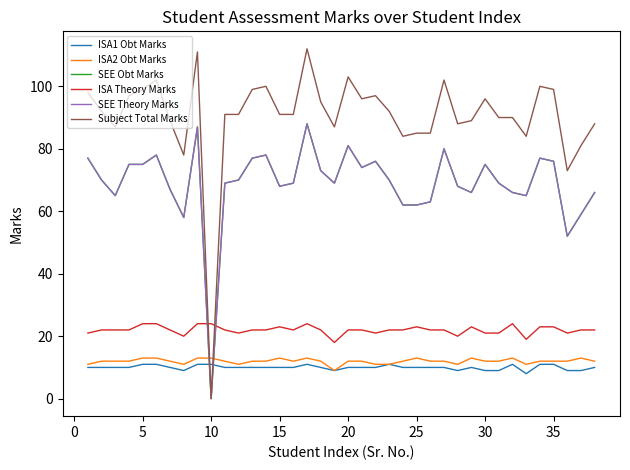

After their last crossing, which series has the higher values: Subject Total Marks or ISA Theory Marks?

Subject Total Marks